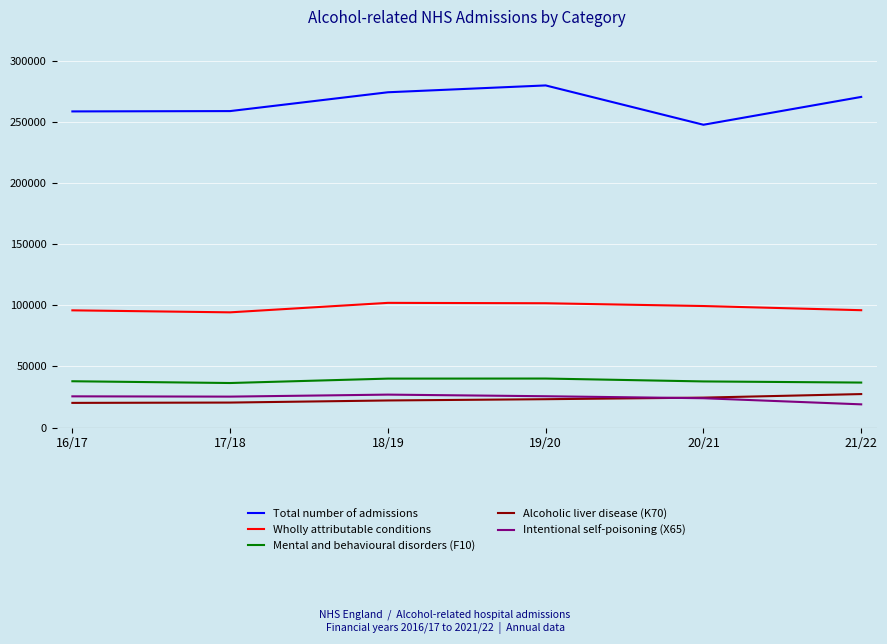

What is the difference between the highest and lowest values at 21/22?

251770